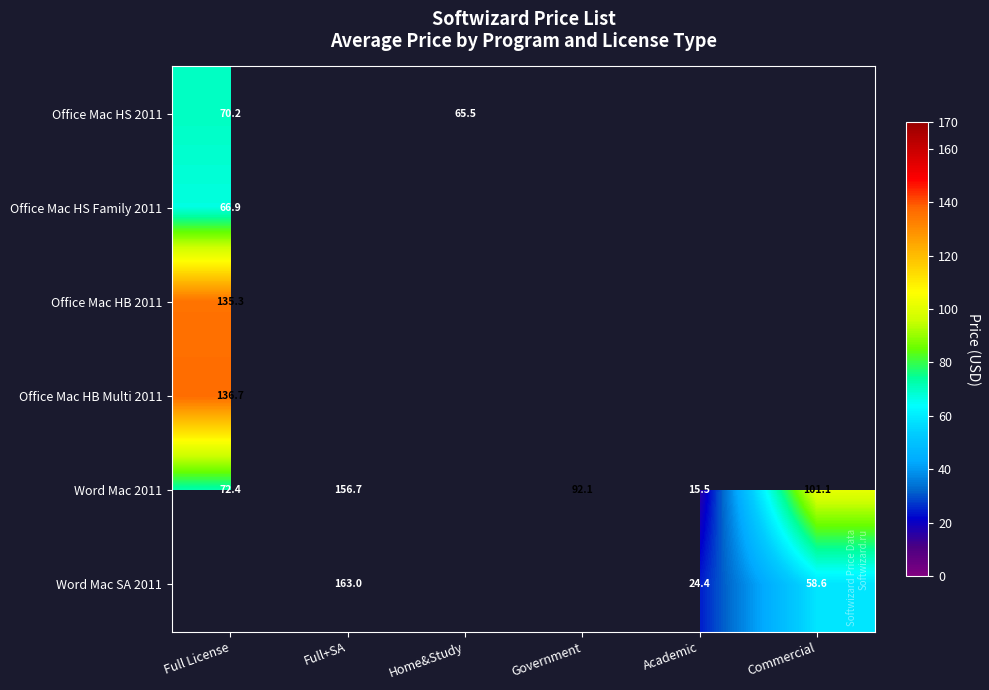

The Word Mac SA 2011 series shows 34.3 at Full+SA. True or false?

False